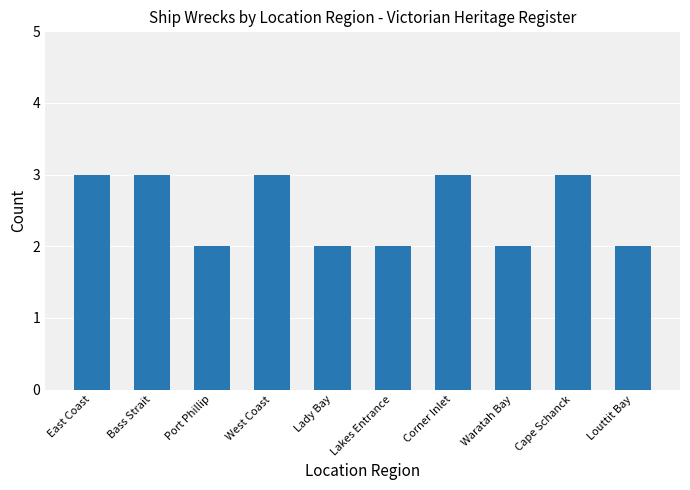

Does the chart contain any negative values?

No